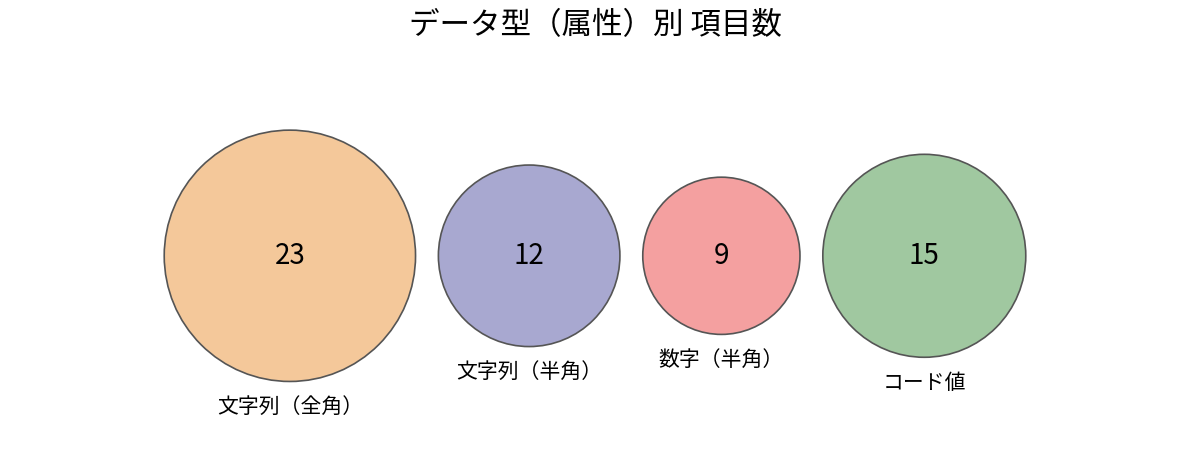

What is the change in value from 文字列（全角） to 数字（半角）?

-14